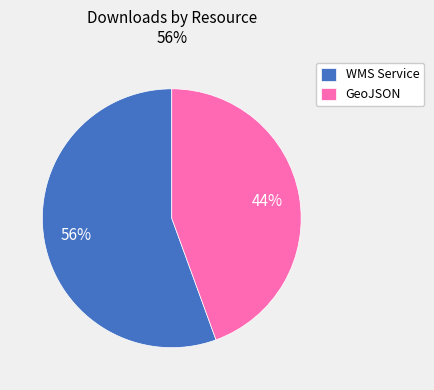

Which category accounts for the majority?

WMS Service